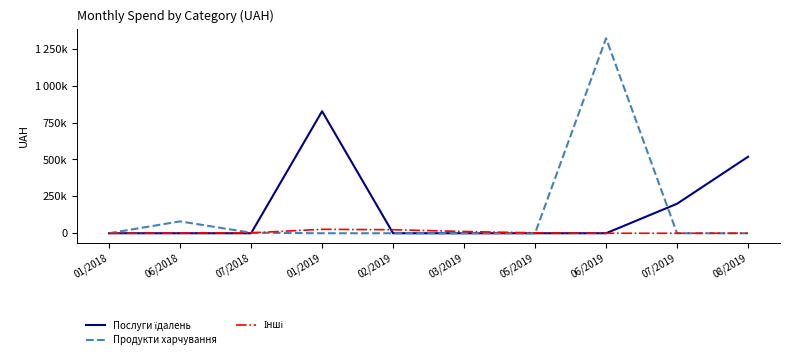

Which category has the highest value in the Продукти харчування series?

06/2019